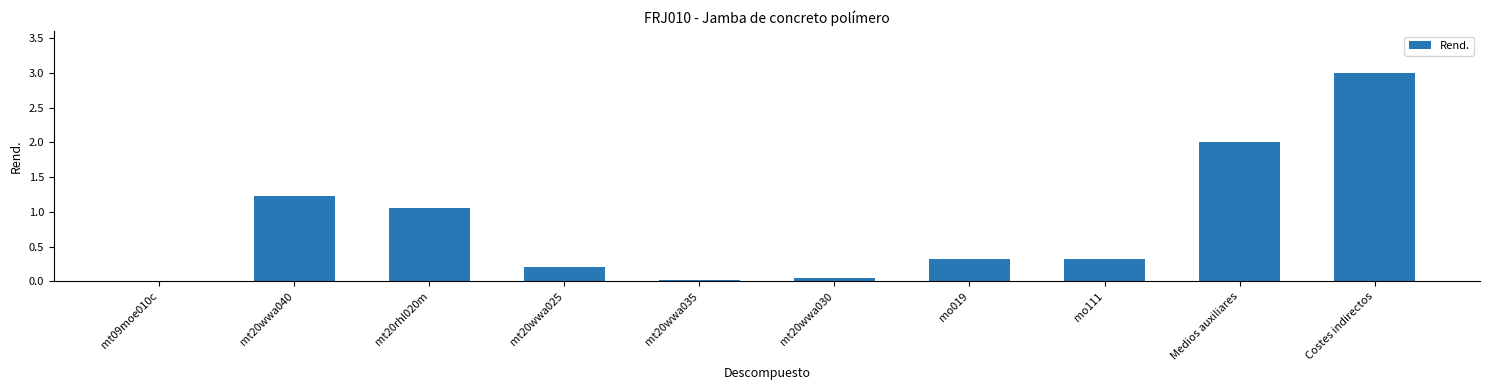

Are the bars grouped side by side (vs. stacked)?

No